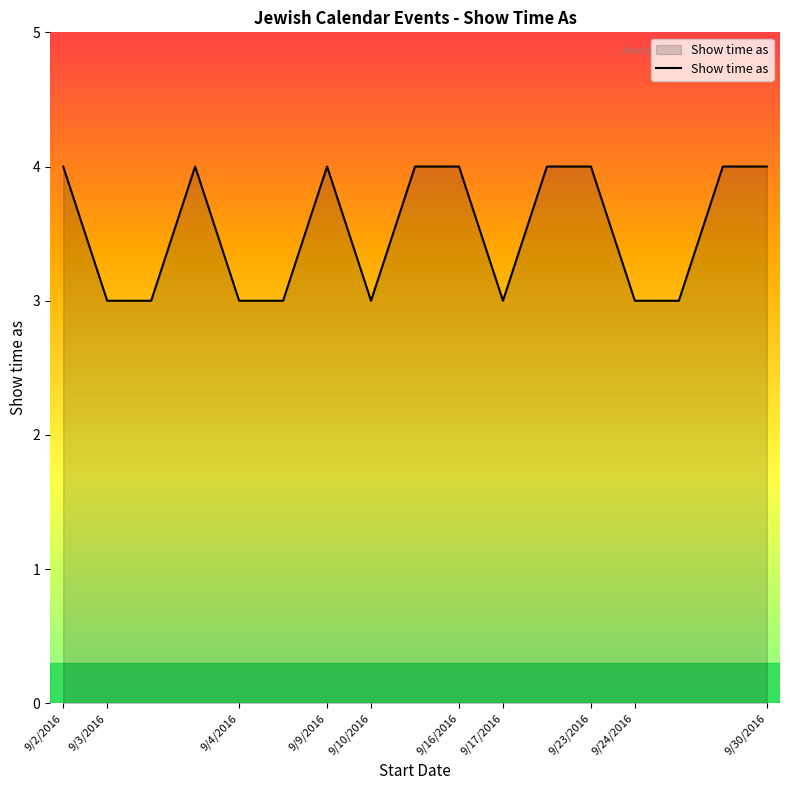

True or false: the data has more than 0 interior local peaks.

True